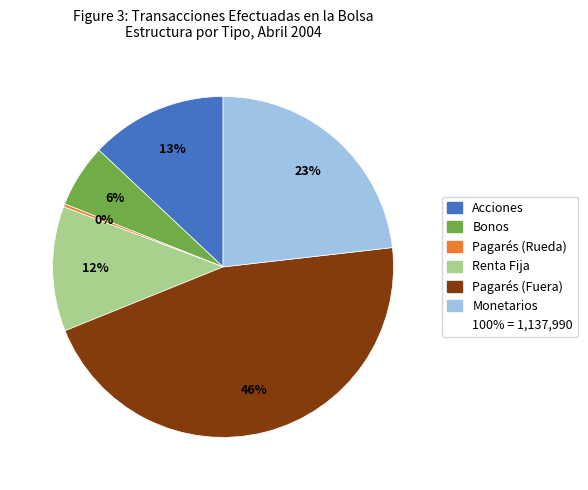

To the nearest percent, what is the average slice percentage?

17%